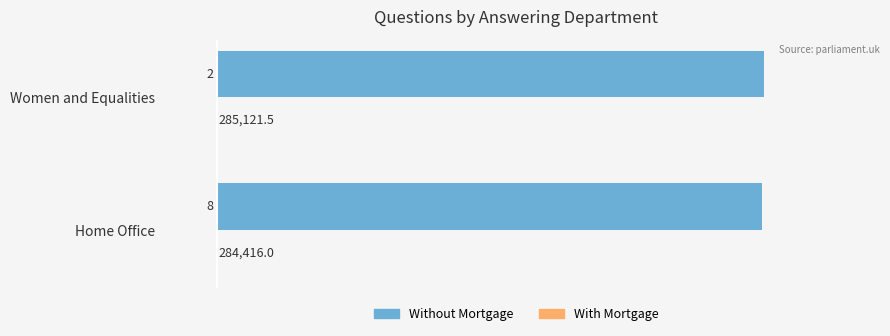

Where is Without Mortgage nearest to the value 284768?

Home Office